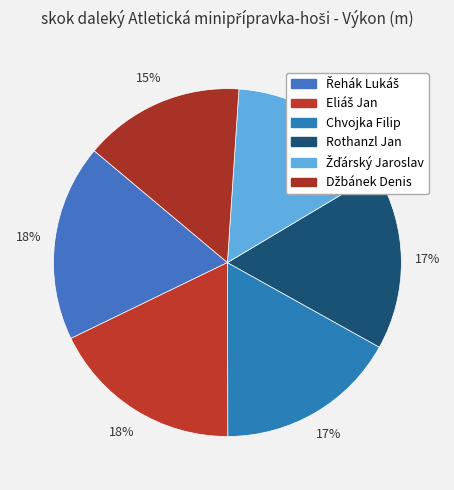

Combined, what portion of the pie is Řehák Lukáš and Chvojka Filip?

35.2%